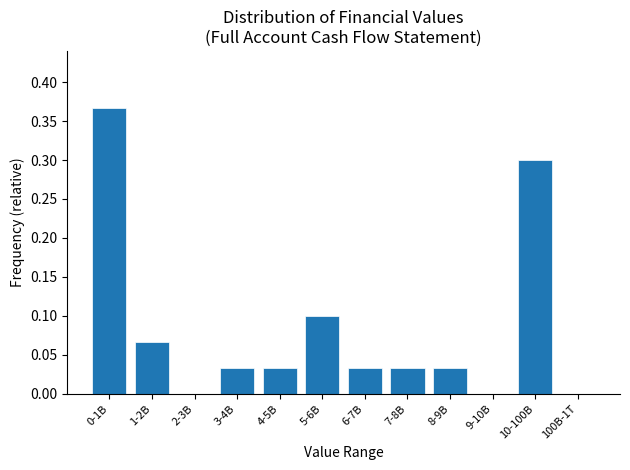

What is the sum of the values at 10-100B and 8-9B?

0.3